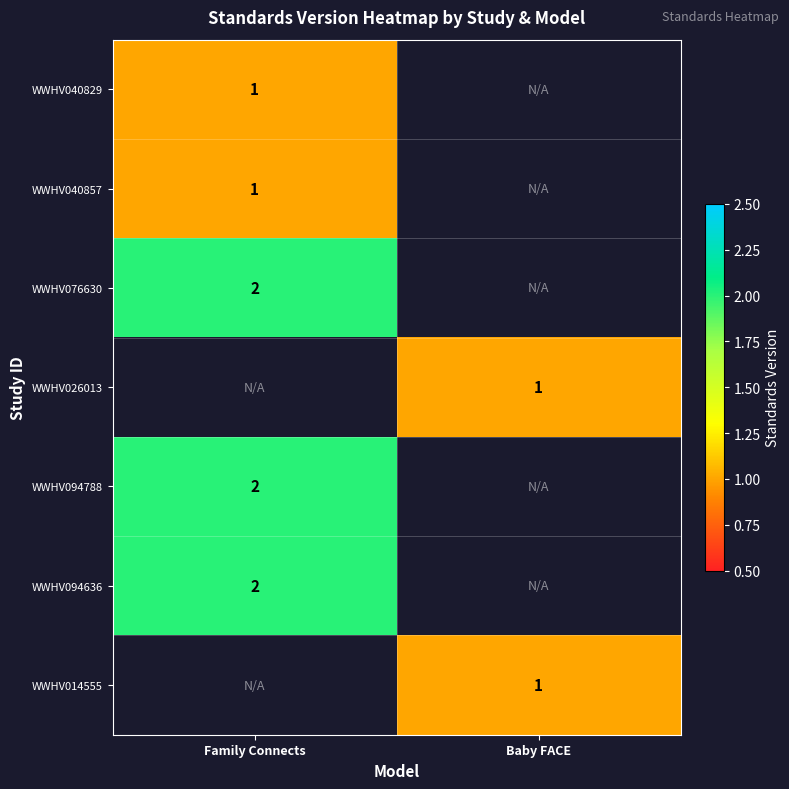

Between Baby FACE and Family Connects, which is larger?

Family Connects